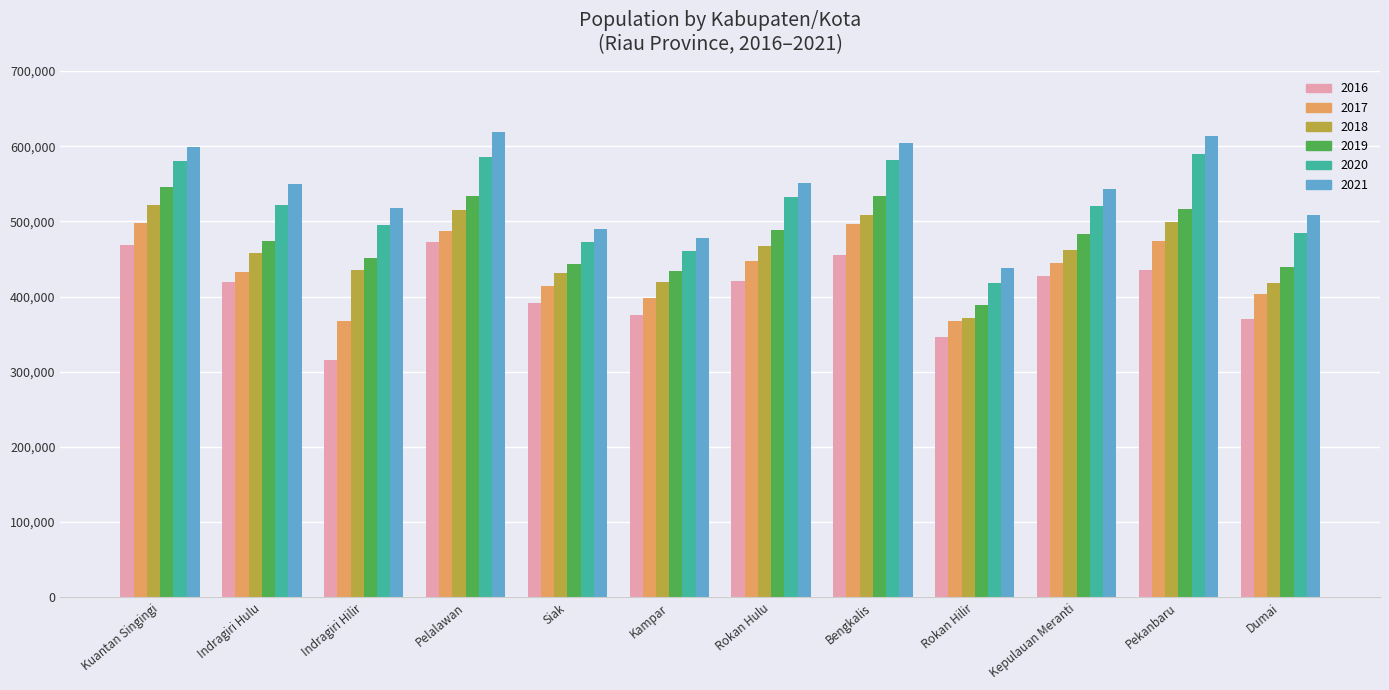

At how many categories does at least one series exceed 425404?

12